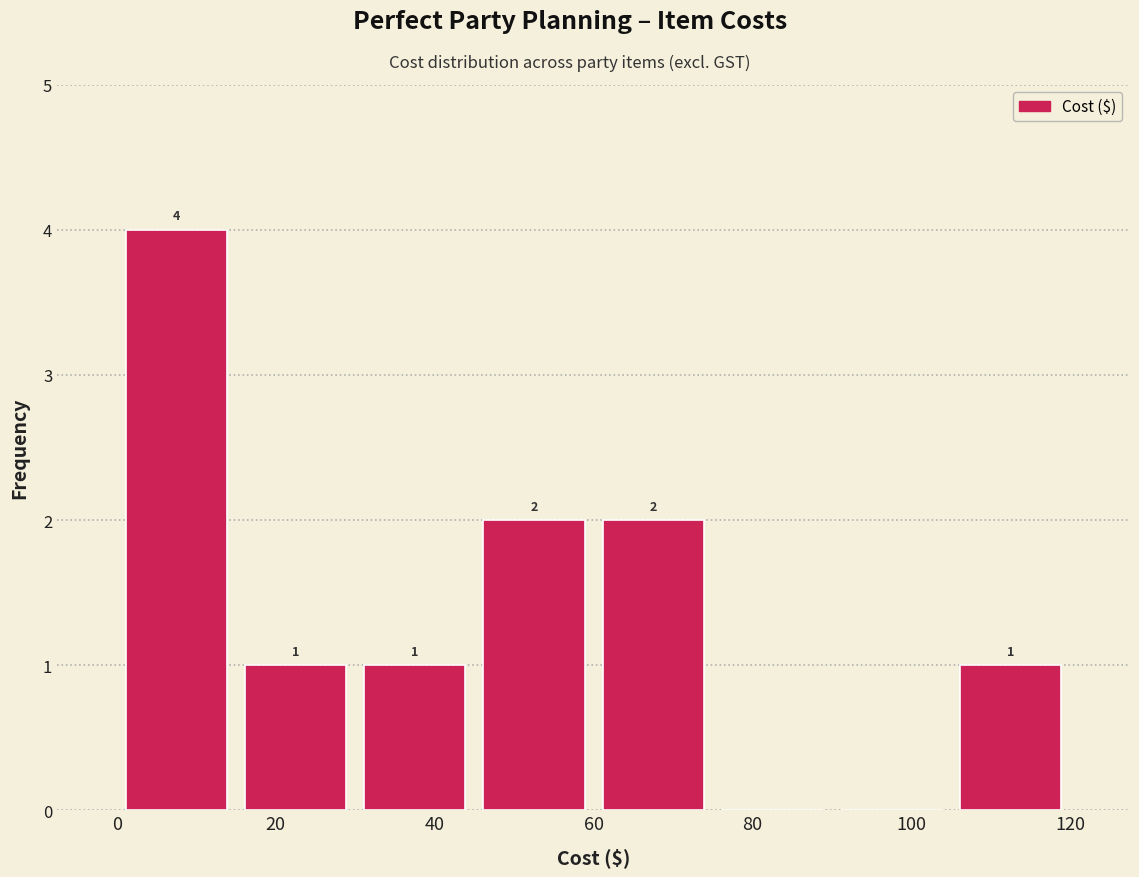

Over which range of the x-axis is the bar tallest?

0 to 15